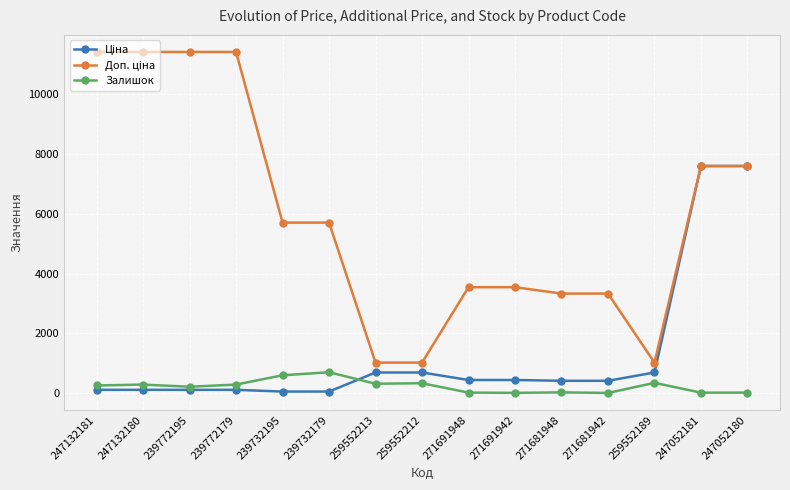

The value of Залишок at 259552213 is 318.0. True or false?

True